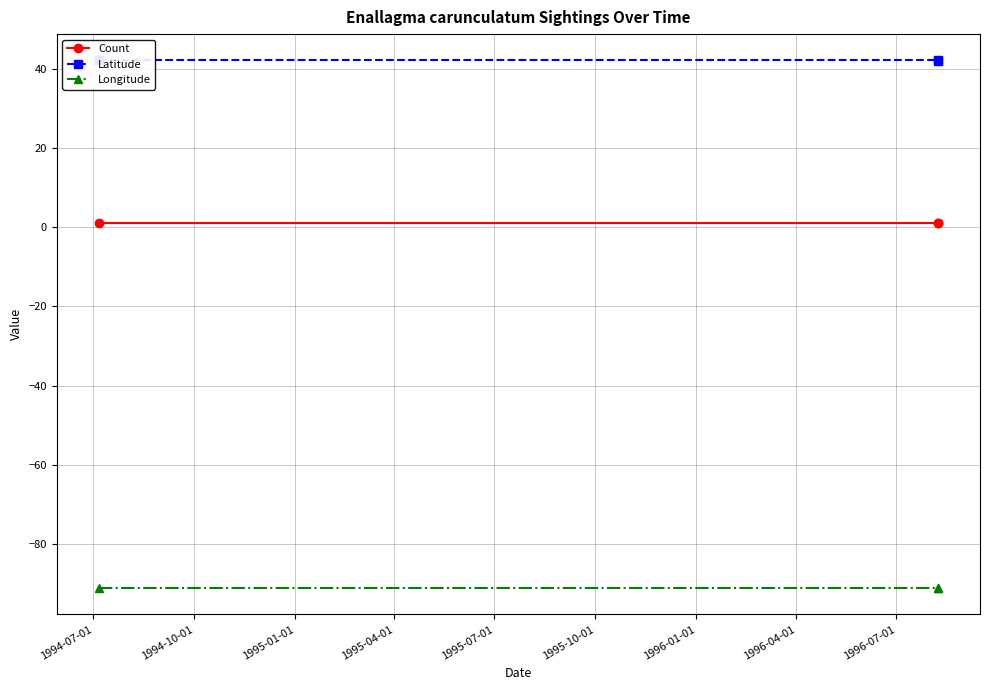

What is the total value across all series at 1994-07-01?

-48.0